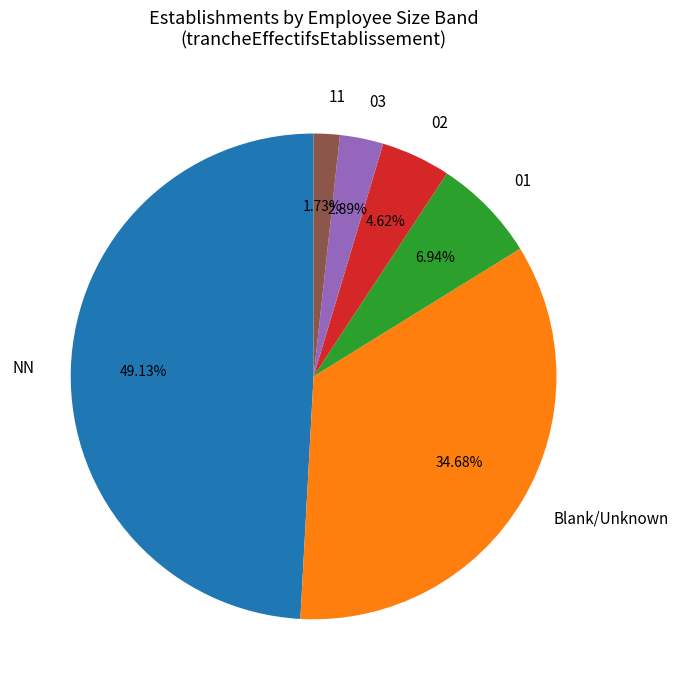

To the nearest percent, what percentage of the pie is 01?

7%